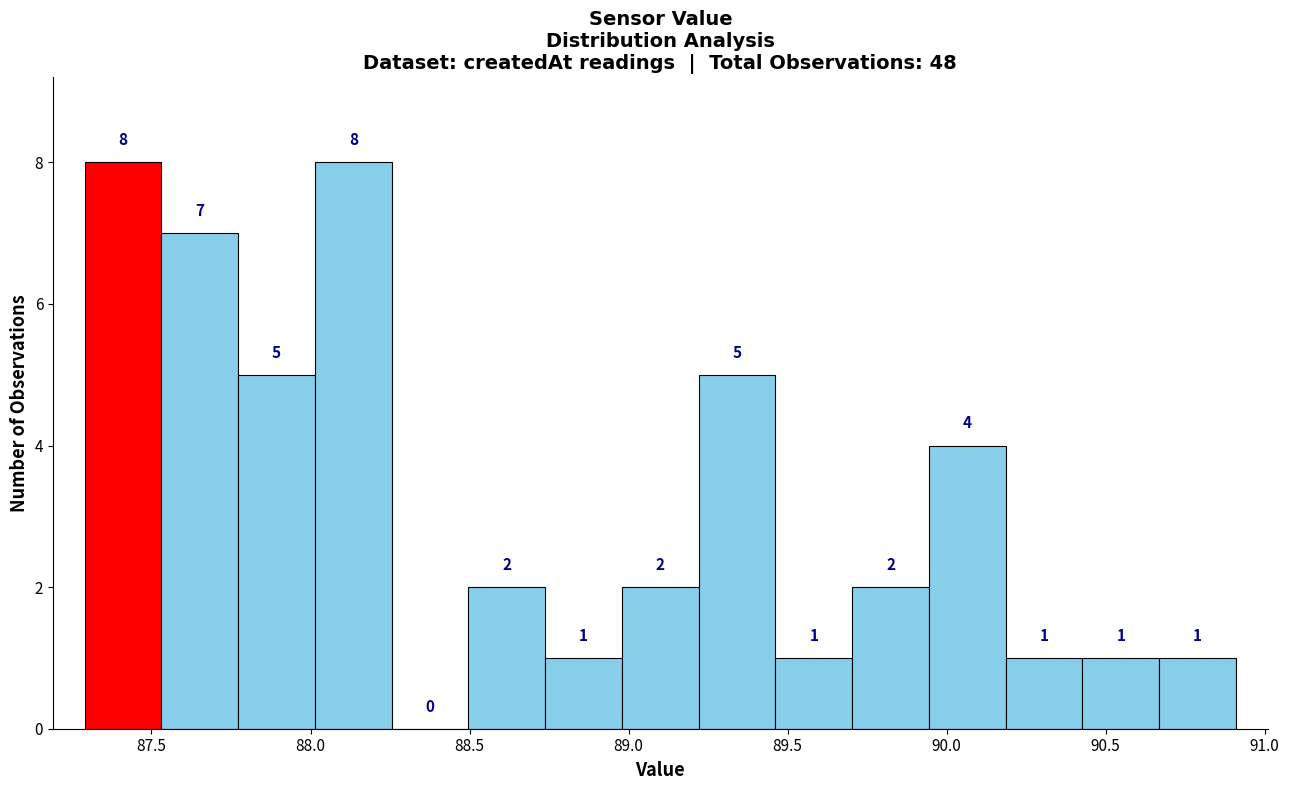

Reading left to right, list every bar in this chart as the range it spans on the x-axis followed by its height. The bar edges are not printed on the chart, so give them approximately, as read against the axis.

87.30 to 87.55: 8
87.55 to 87.75: 7
87.75 to 88.00: 5
88.00 to 88.25: 8
88.25 to 88.50: 0
88.50 to 88.75: 2
88.75 to 89.00: 1
89.00 to 89.20: 2
89.20 to 89.45: 5
89.45 to 89.70: 1
89.70 to 89.95: 2
89.95 to 90.20: 4
90.20 to 90.45: 1
90.45 to 90.65: 1
90.65 to 90.90: 1